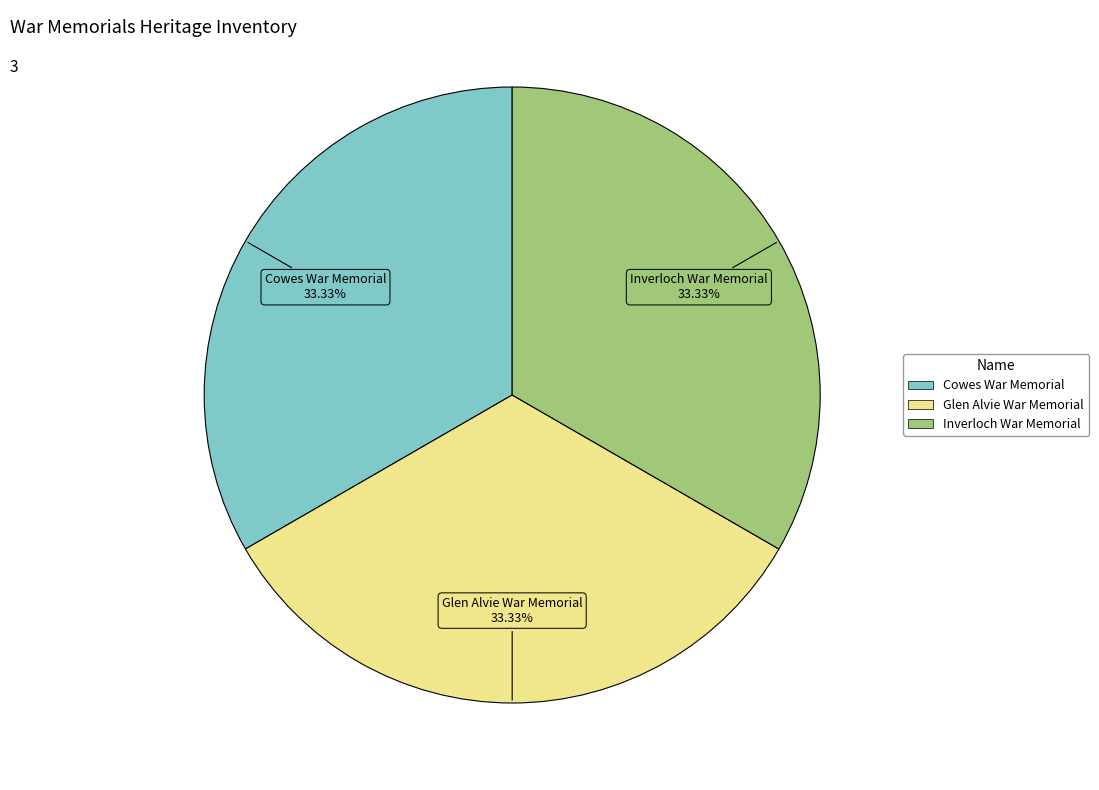

What is the ratio of the value at Glen Alvie War Memorial to the value at Inverloch War Memorial?

1.0